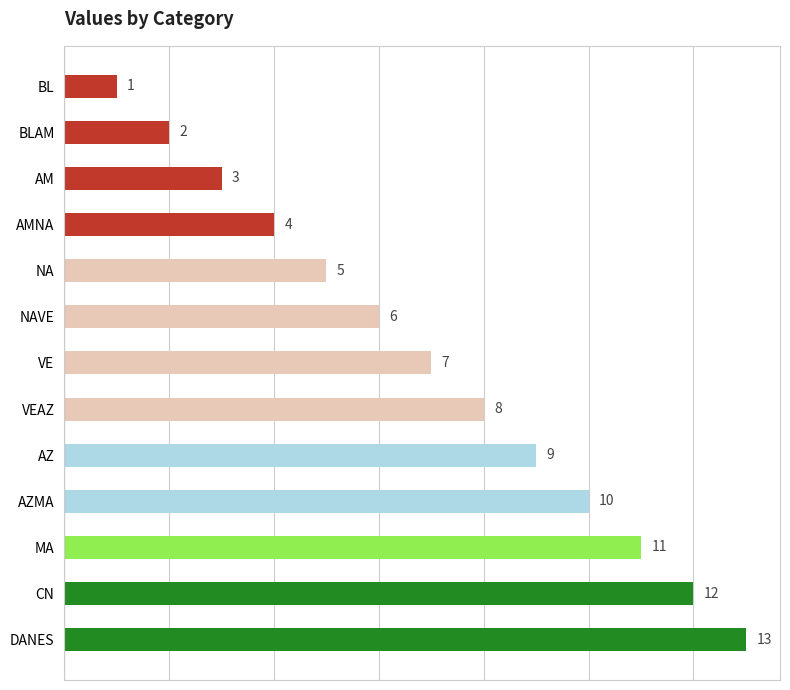

Rank the categories by value from highest to lowest.

DANES, CN, MA, AZMA, AZ, VEAZ, VE, NAVE, NA, AMNA, AM, BLAM, BL